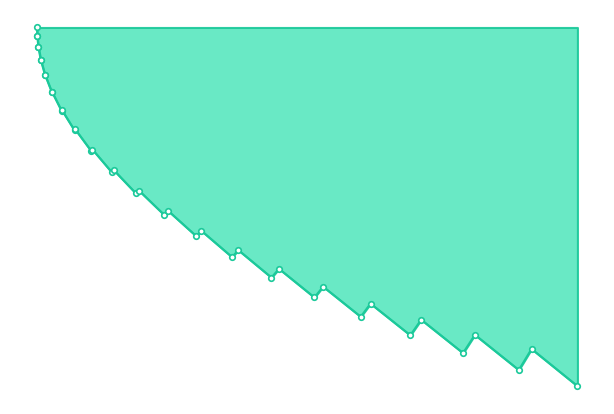

Rank the categories by value from highest to lowest.

39, 37, 35, 33, 31, 29, 27, 25, 23, 21, 19, 17, 15, 13, 11, 9, 7, 5, 4, 2, 0, 1, 3, 6, 8, 10, 12, 14, 16, 18, 20, 22, 24, 26, 28, 30, 32, 34, 36, 38